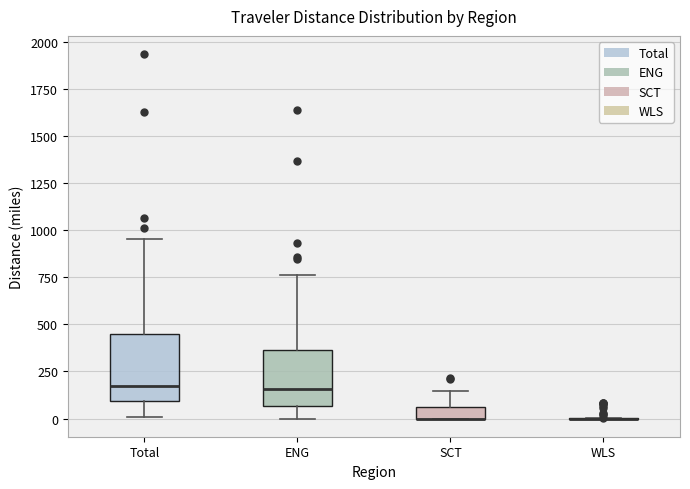

Which box is the tallest, from its lower edge to its upper edge?

Total